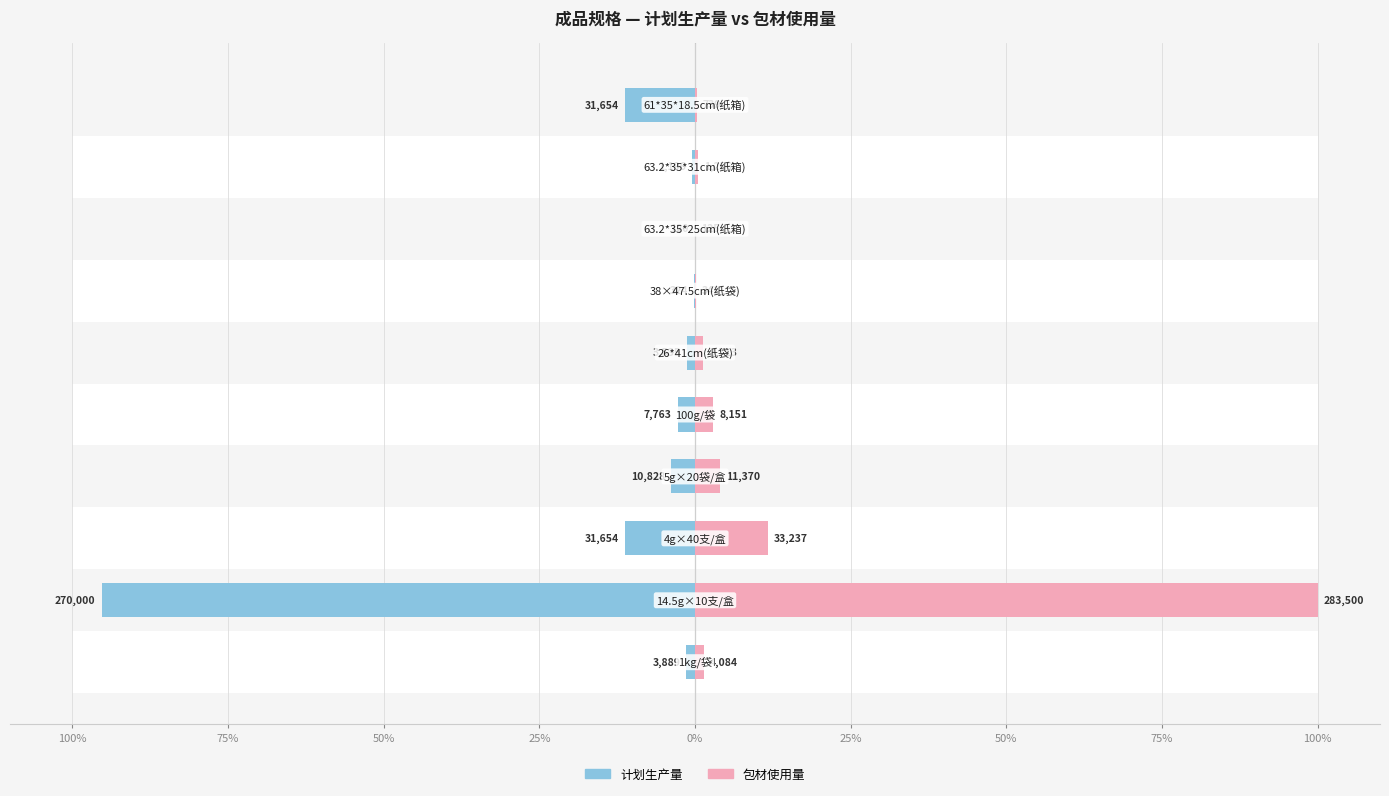

List the series in order of their peak value, highest first.

包材使用量, 计划生产量